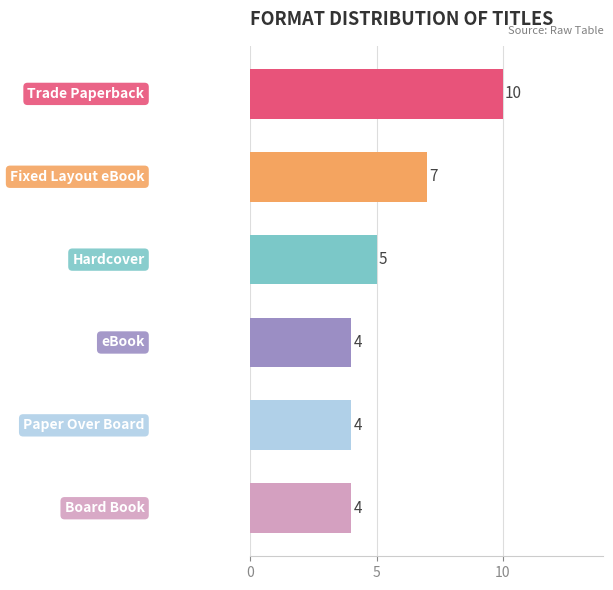

What is the difference between the second highest and second lowest values?

3